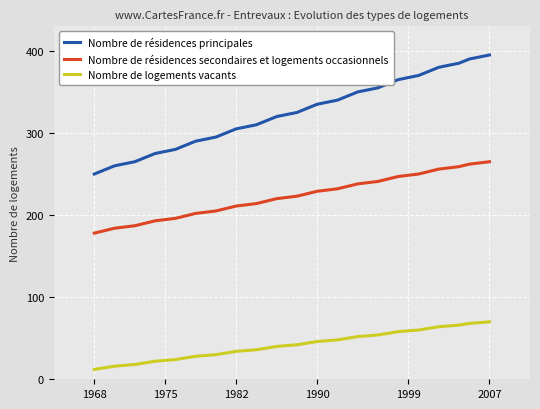

What is the difference between the maximum and minimum values in the Nombre de résidences secondaires et logements occasionnels series?

87